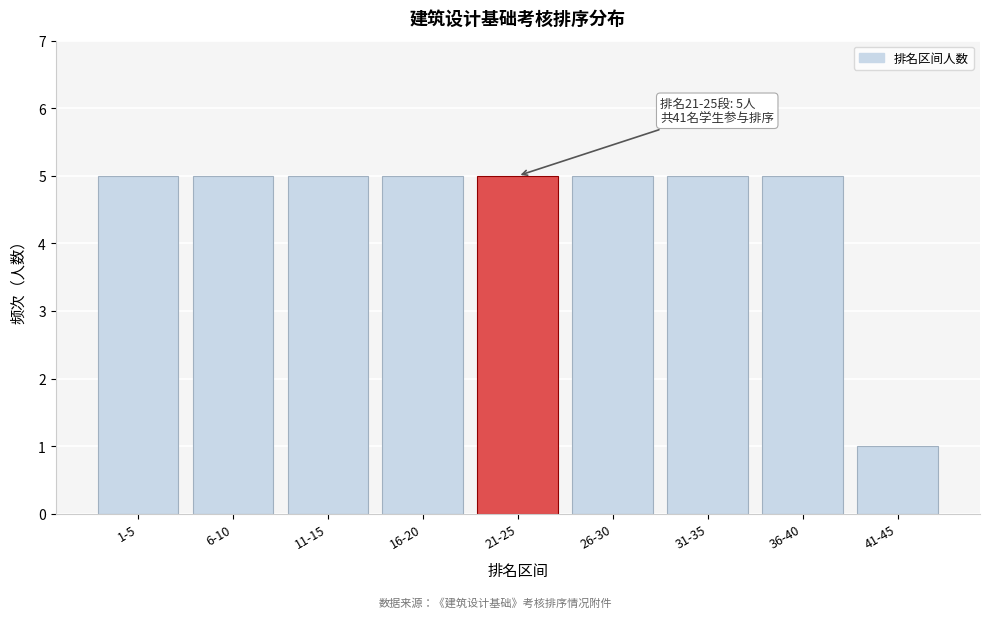

Reading right to left, transcribe all the data shown in this chart.

1	5	5	5	5	5	5	5	5